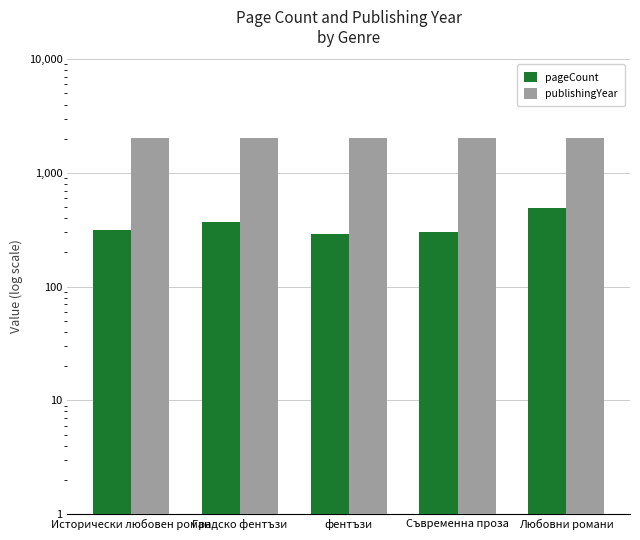

Reading right to left, transcribe all the data shown in this chart.

pageCount: Любовни романи=496	Съвременна проза=304	фентъзи=288	Градско фентъзи=368	Исторически любовен роман=318
publishingYear: Любовни романи=2011	Съвременна проза=2010	фентъзи=2010	Градско фентъзи=2010	Исторически любовен роман=2010